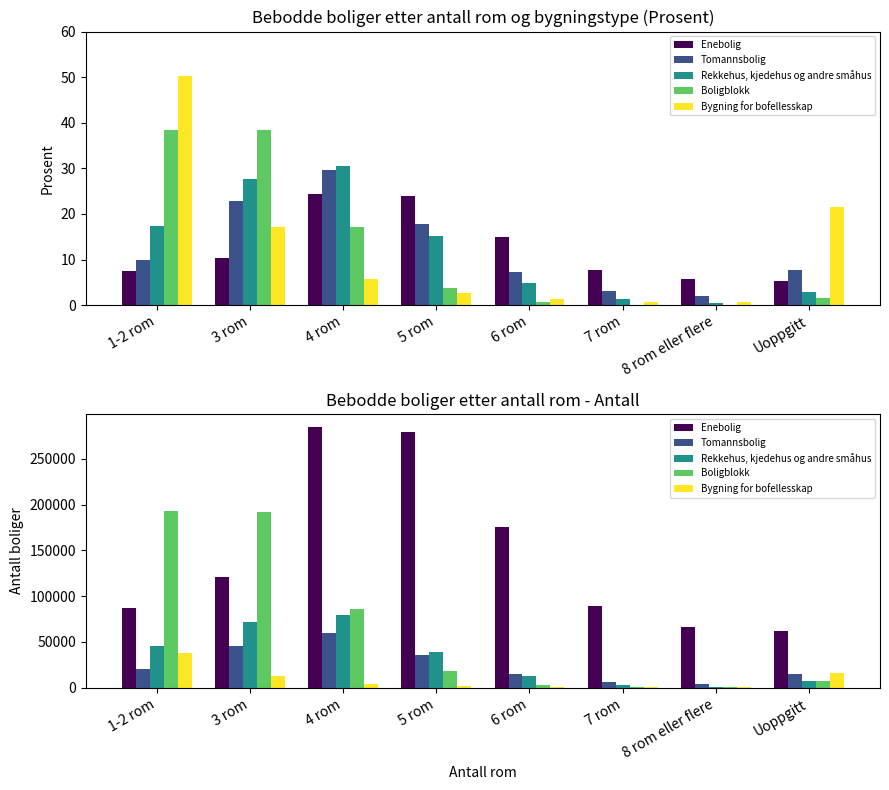

The Rekkehus, kjedehus og andre småhus series shows 1287 at 8 rom eller flere. True or false?

True